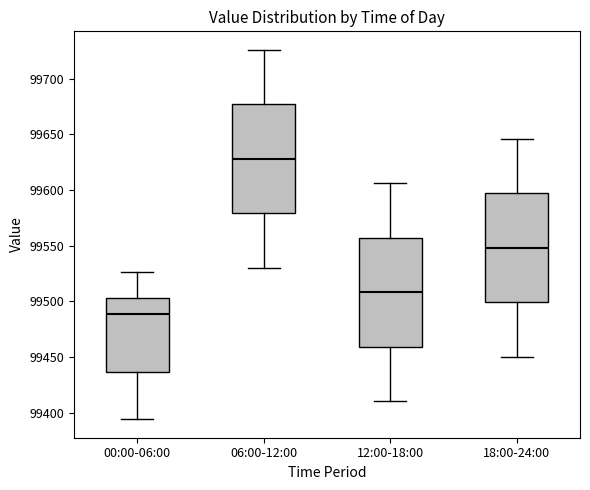

Reading left to right, transcribe this box plot: for each box, give where its median line is, the range the box spans, and where its two whiskers end, as read against the y-axis. The values are not printed on the chart, so give them approximately, as read against the axis.

00:00-06:00: median 99490, box 99435 to 99505, whiskers 99395 to 99525
06:00-12:00: median 99630, box 99580 to 99675, whiskers 99530 to 99725
12:00-18:00: median 99510, box 99460 to 99555, whiskers 99410 to 99605
18:00-24:00: median 99550, box 99500 to 99595, whiskers 99450 to 99645